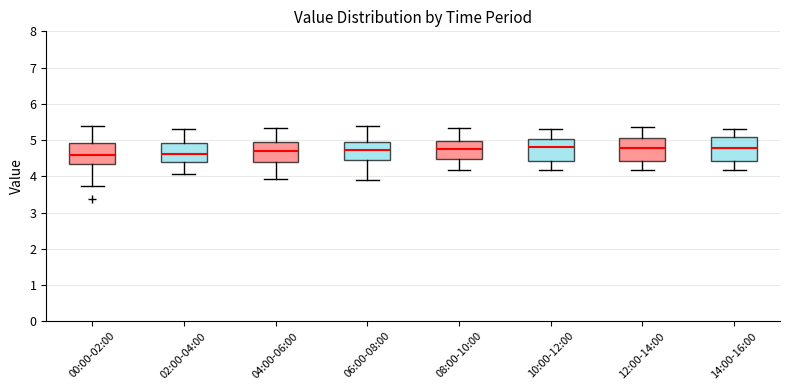

Reading left to right, read every box against the y-axis: the position of its median line, the range the box covers, and the ends of its whiskers. The values are not printed on the chart, so give them approximately, as read against the axis.

00:00-02:00: median 4.6, box 4.3 to 4.9, whiskers 3.7 to 5.4
02:00-04:00: median 4.6, box 4.4 to 4.9, whiskers 4.1 to 5.3
04:00-06:00: median 4.7, box 4.4 to 4.9, whiskers 3.9 to 5.3
06:00-08:00: median 4.7, box 4.4 to 4.9, whiskers 3.9 to 5.4
08:00-10:00: median 4.8, box 4.5 to 5.0, whiskers 4.2 to 5.3
10:00-12:00: median 4.8, box 4.4 to 5.0, whiskers 4.2 to 5.3
12:00-14:00: median 4.8, box 4.4 to 5.0, whiskers 4.2 to 5.4
14:00-16:00: median 4.8, box 4.4 to 5.1, whiskers 4.2 to 5.3